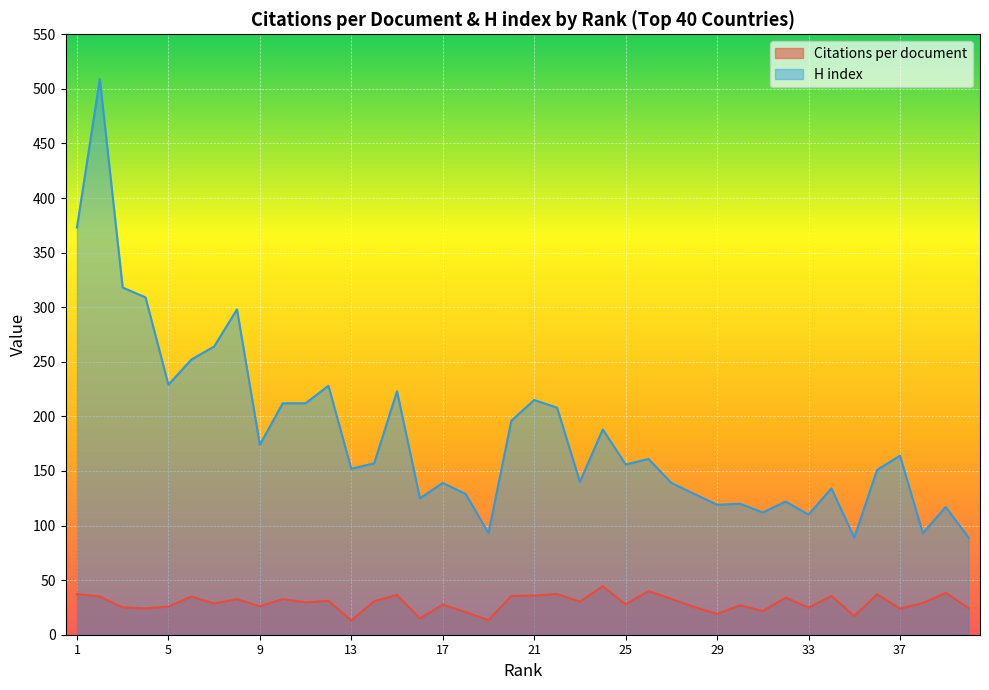

True or false: H index has more than 0 interior local peaks.

True